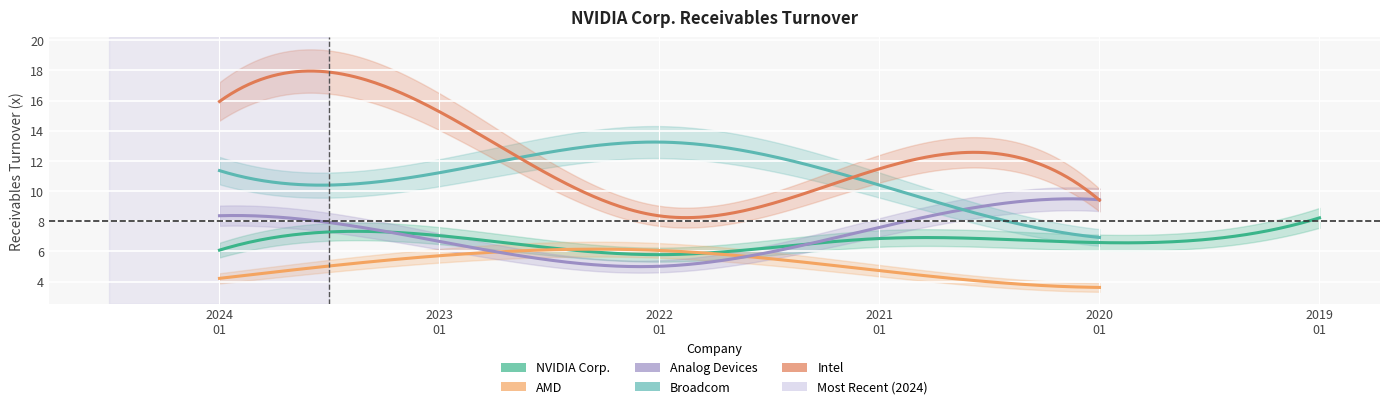

At how many categories does at least one series exceed 15?

2